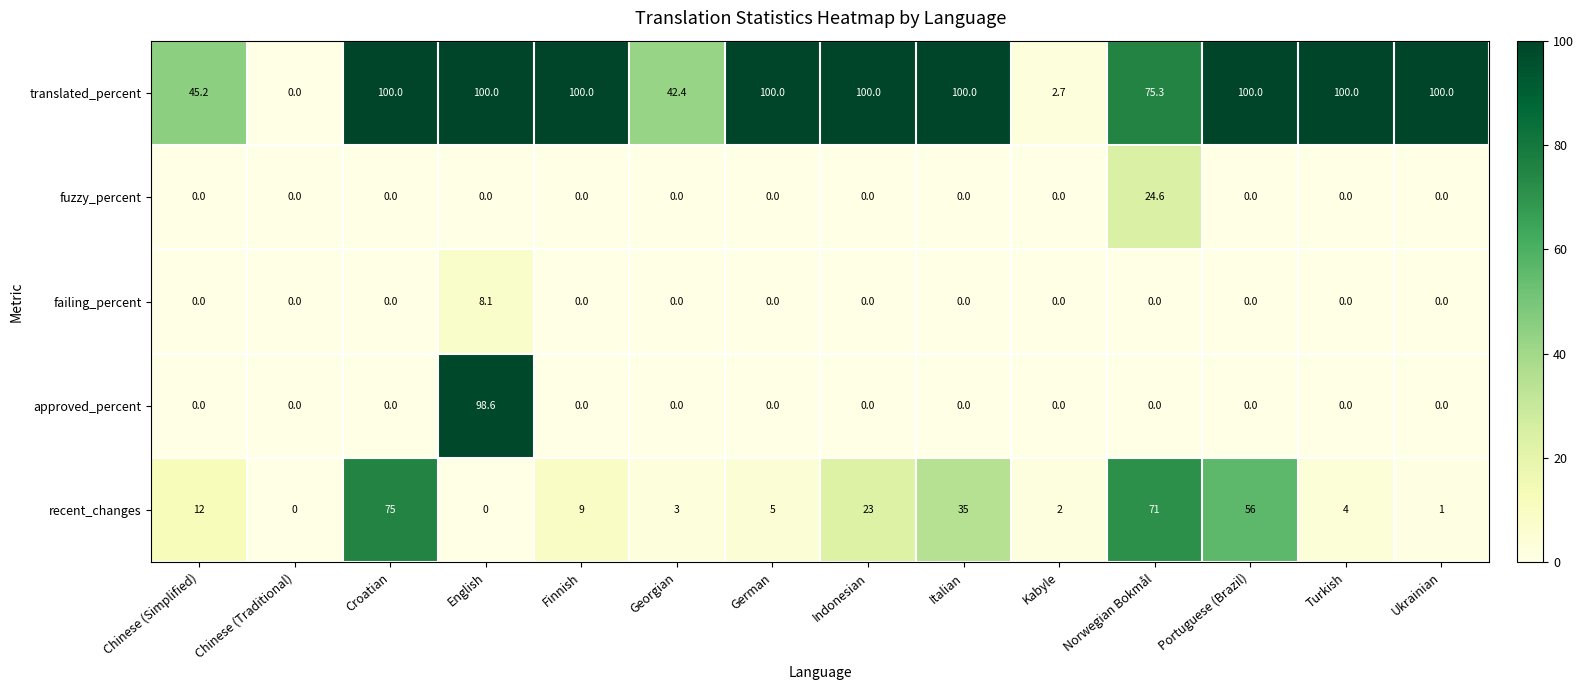

What is the average value of the recent_changes series?

21.1